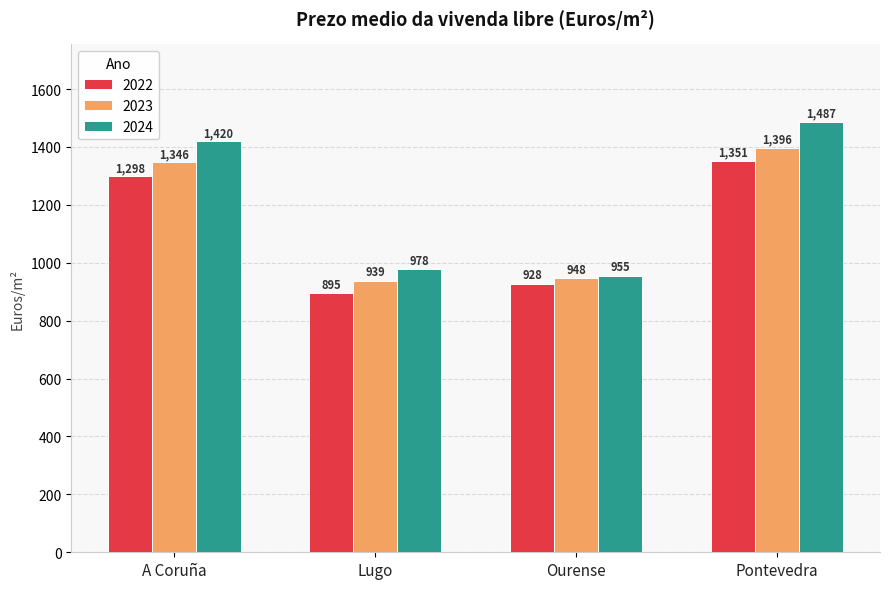

The value of 2024 at Pontevedra is 716.6. True or false?

False